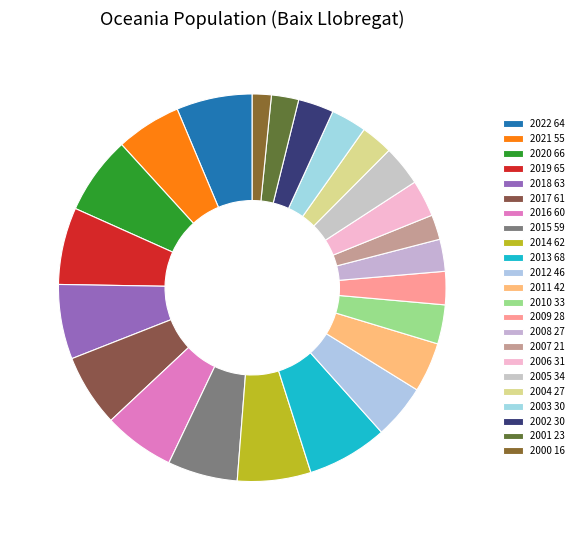

What is the change in value from 2021 to 2000?

-39